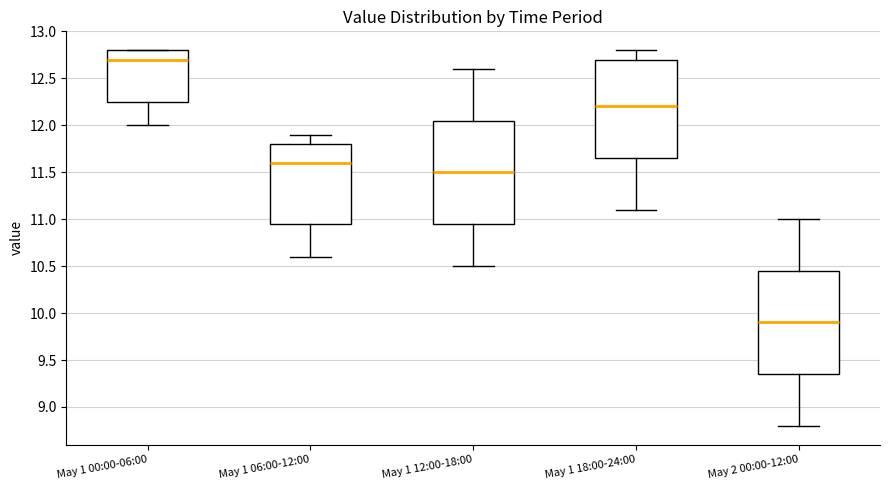

Reading left to right, transcribe this box plot: for each box, give where its median line is, the range the box spans, and where its two whiskers end, as read against the y-axis. The values are not printed on the chart, so give them approximately, as read against the axis.

May 1 00:00-06:00: median 12.70, box 12.25 to 12.80, whiskers 12.00 to 12.80
May 1 06:00-12:00: median 11.60, box 10.95 to 11.80, whiskers 10.60 to 11.90
May 1 12:00-18:00: median 11.50, box 10.95 to 12.05, whiskers 10.50 to 12.60
May 1 18:00-24:00: median 12.20, box 11.65 to 12.70, whiskers 11.10 to 12.80
May 2 00:00-12:00: median 9.90, box 9.35 to 10.45, whiskers 8.80 to 11.00